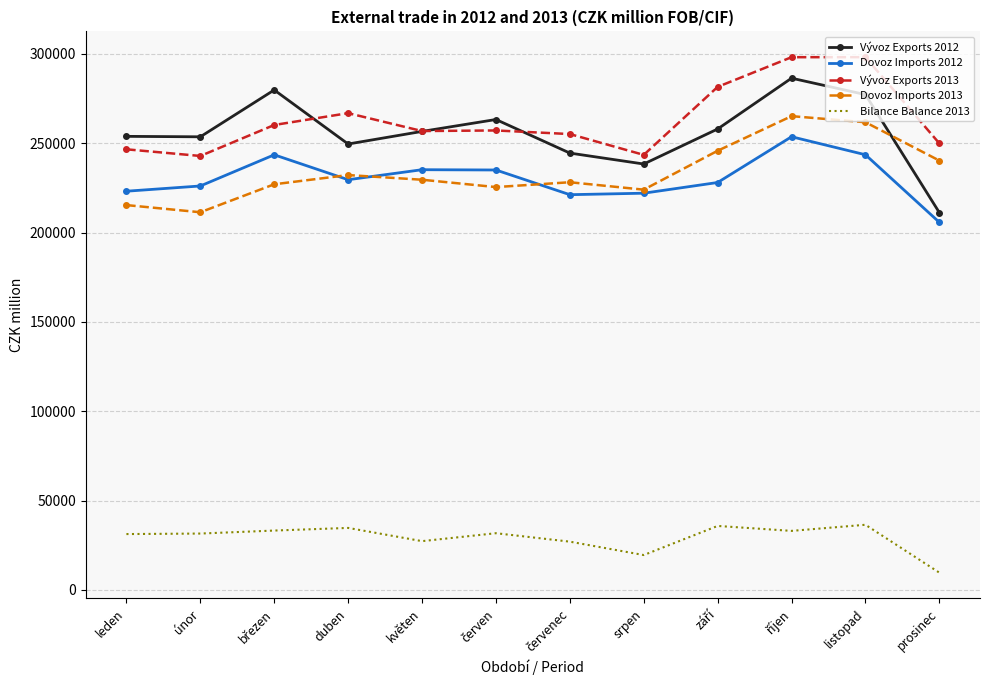

What value does the Dovoz Imports 2012 series have at květen, to the nearest 10?

235200